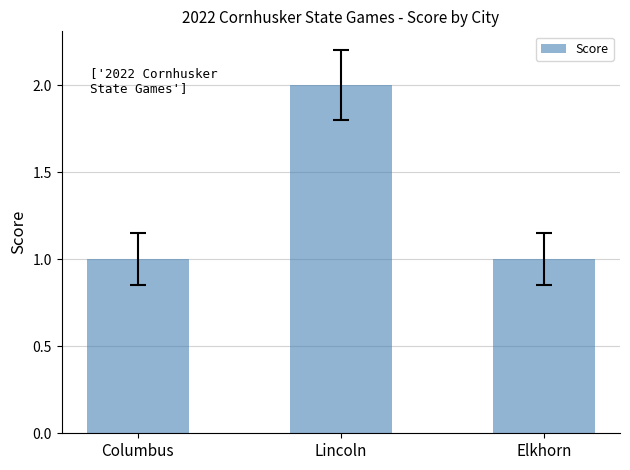

What is the smallest value displayed?

1